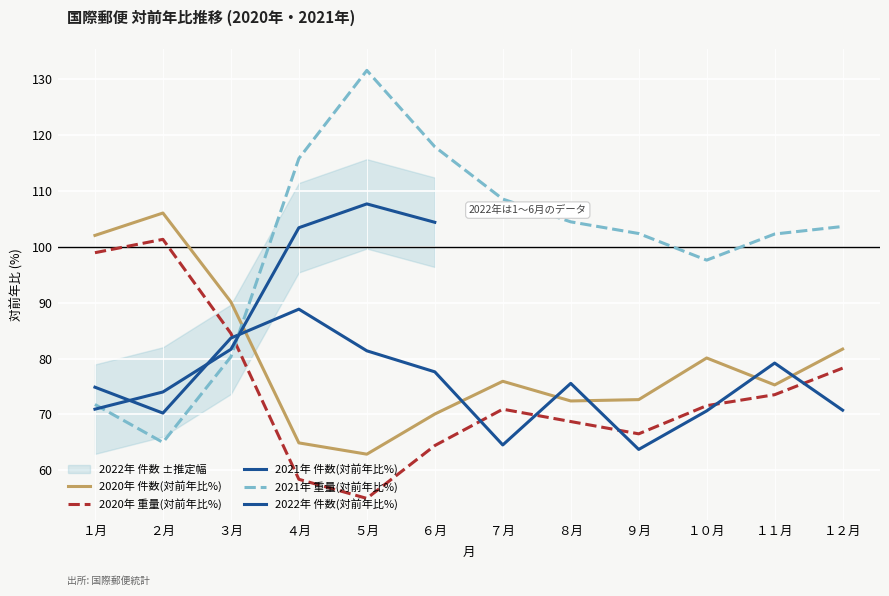

At which category does 2020年 件数(対前年比%) reach its first local peak?

２月